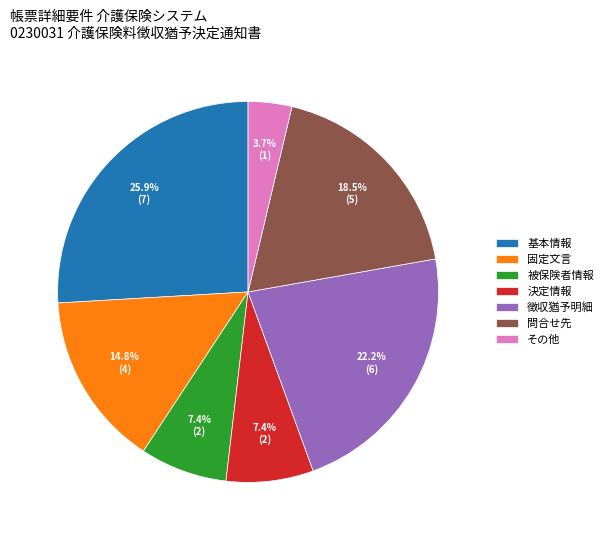

Which category has the smallest portion of the pie?

その他